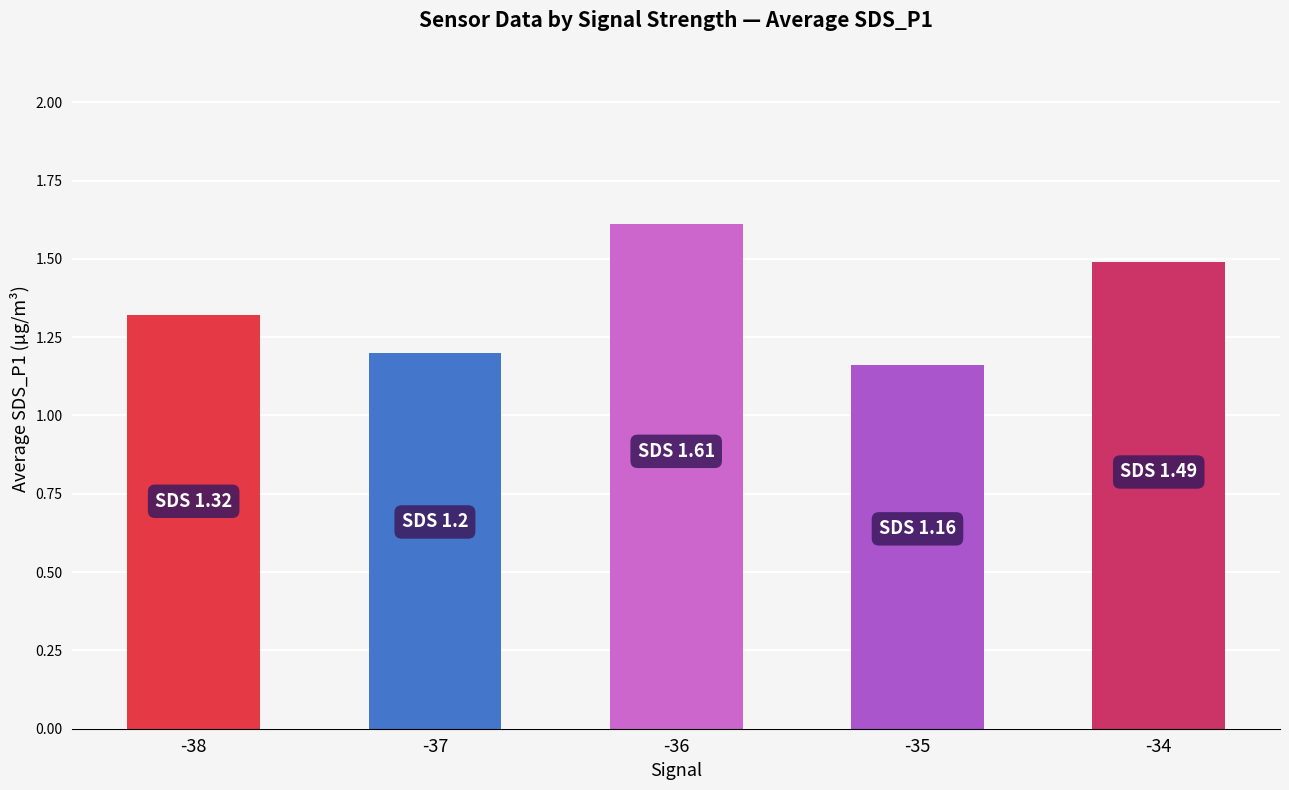

Rank the categories by value from lowest to highest.

-35, -37, -38, -34, -36